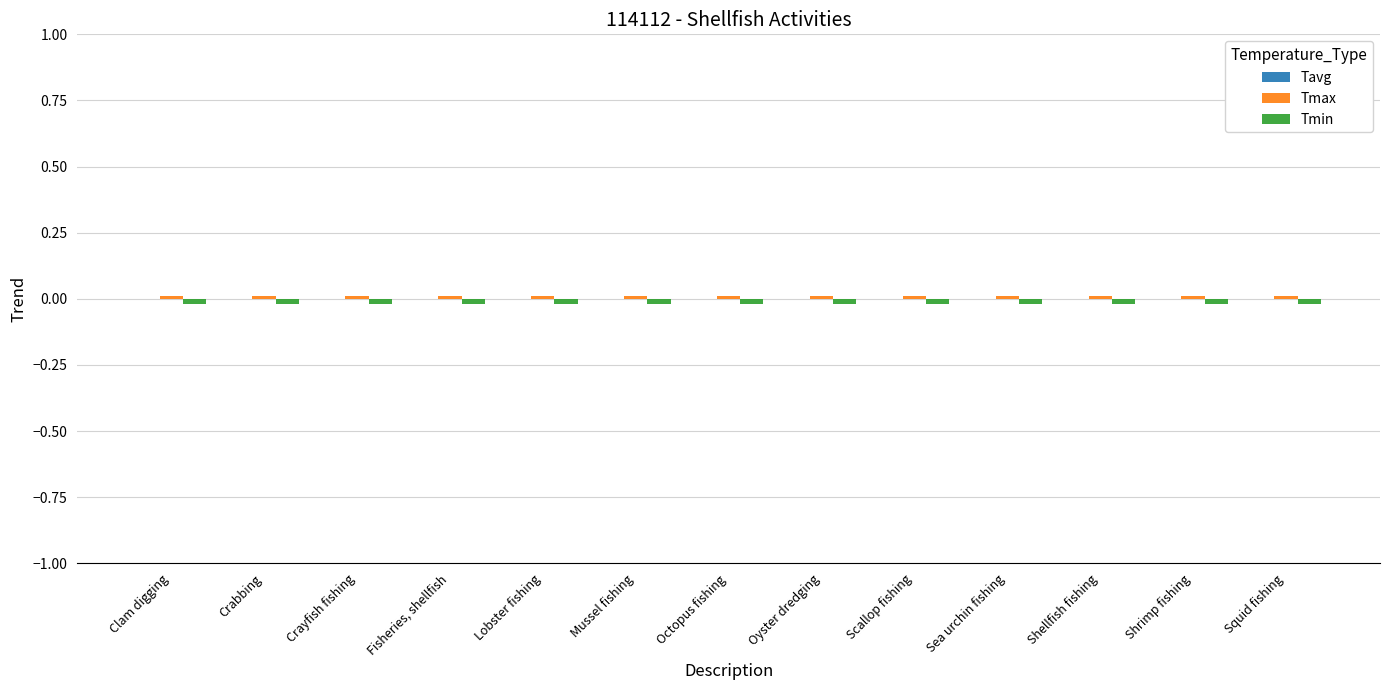

The value of Tmin at Fisheries, shellfish is -0.0. True or false?

True